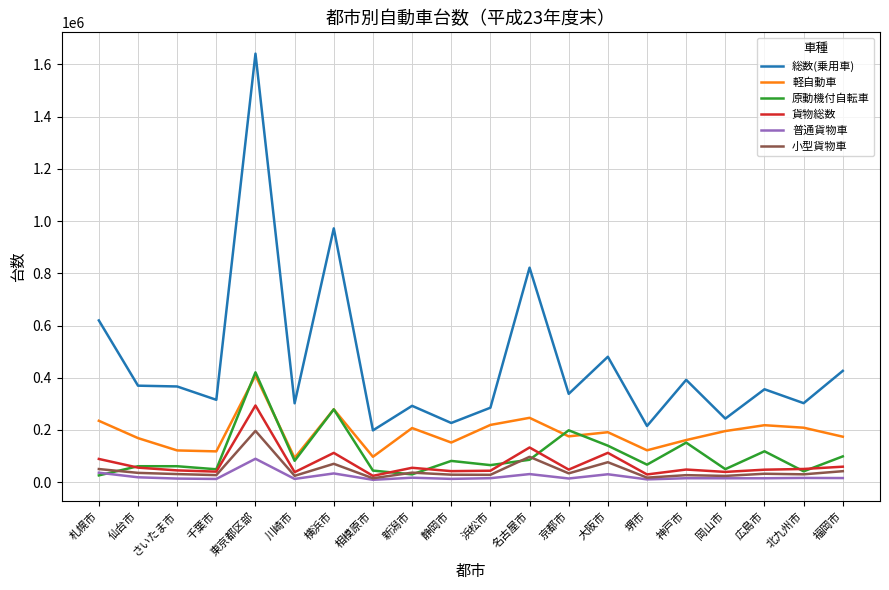

Which series has the largest total across all categories?

総数(乗用車)